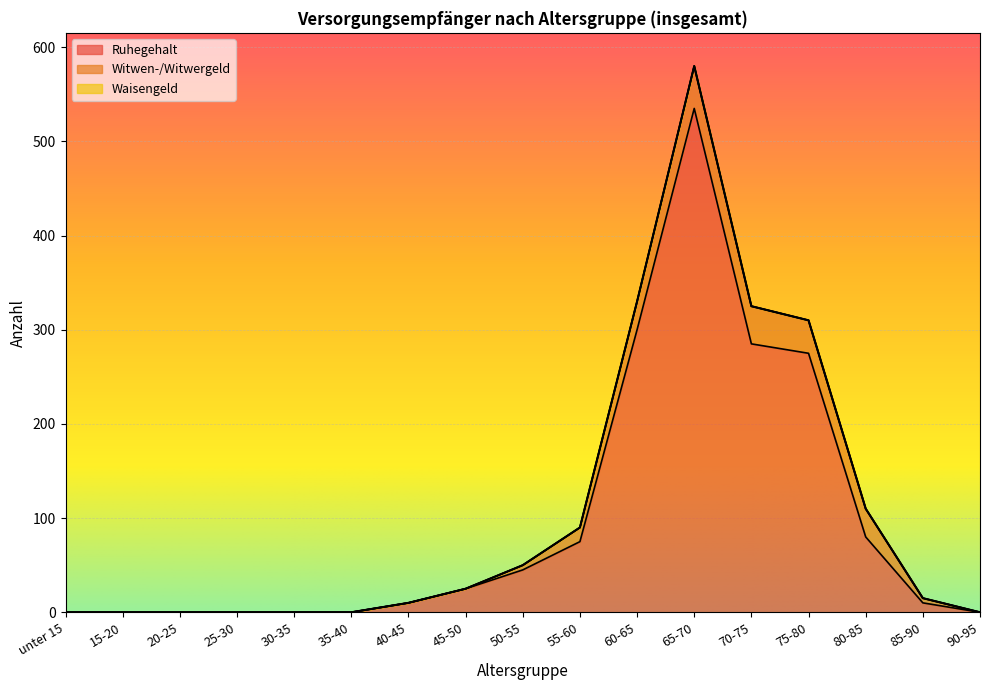

At unter 15, list the series in order from largest to smallest.

Ruhegehalt, Witwen-/Witwergeld, Waisengeld